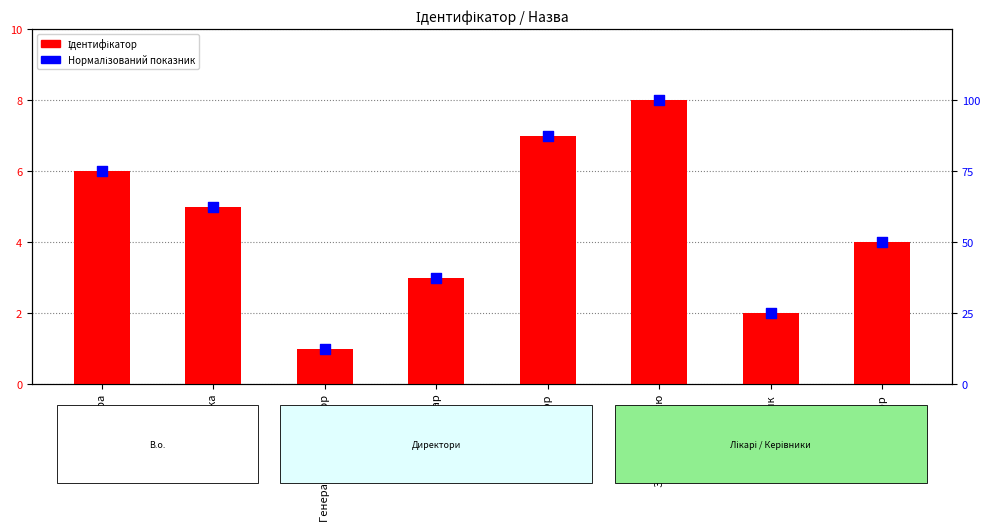

At how many categories does at least one series exceed 78?

2